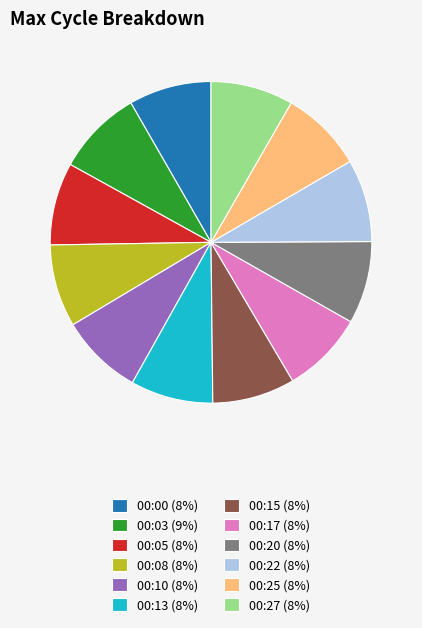

Do 00:05 (8%) and 00:27 (8%) together represent more than half of the pie?

No